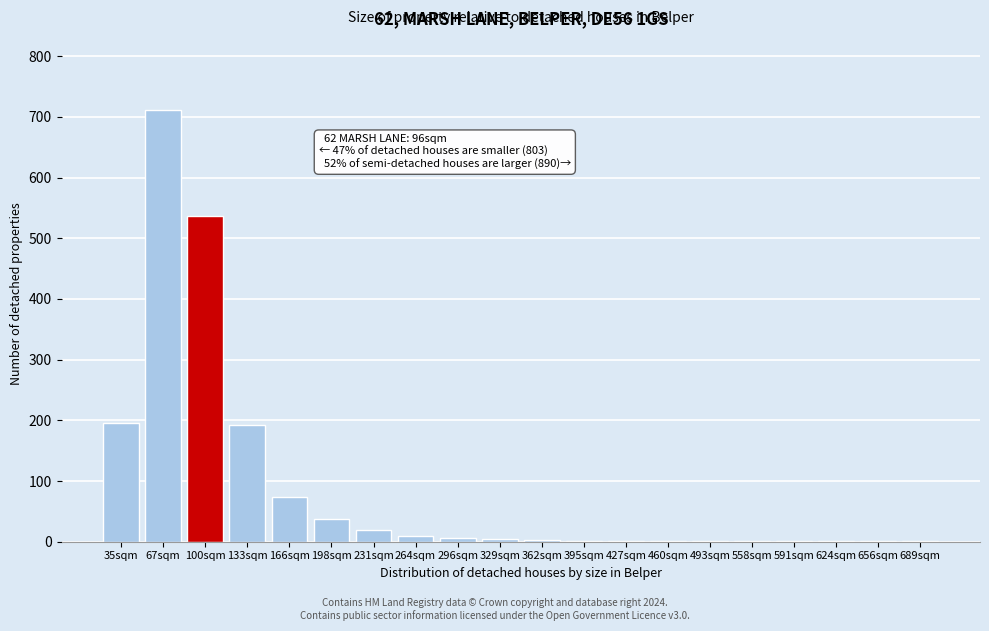

The chart shows a value of 1 at 460sqm. True or false?

True